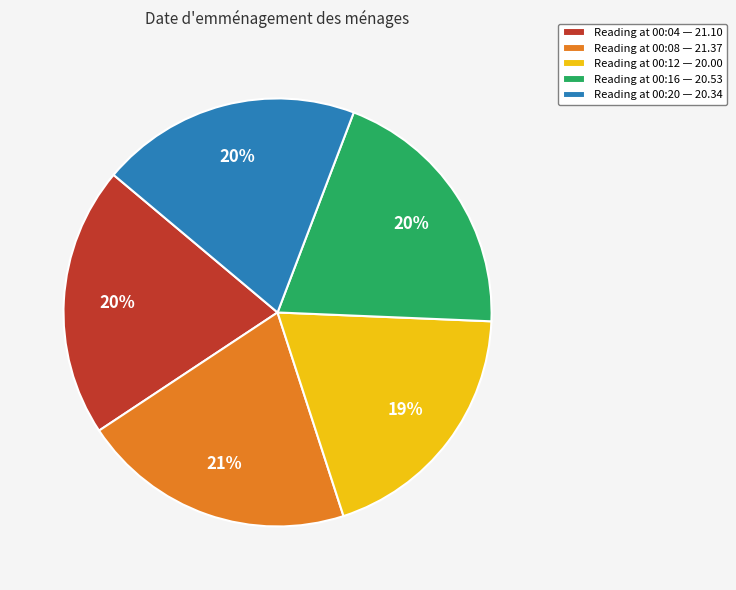

Between Reading at 00:20 — 20.34 and Reading at 00:08 — 21.37, which is larger?

Reading at 00:08 — 21.37